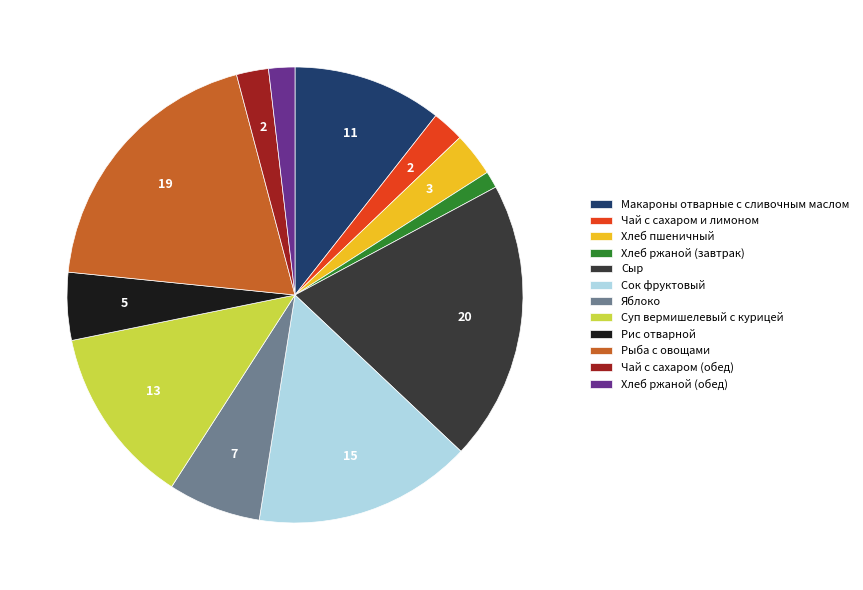

Count the number of slices in the pie.

12